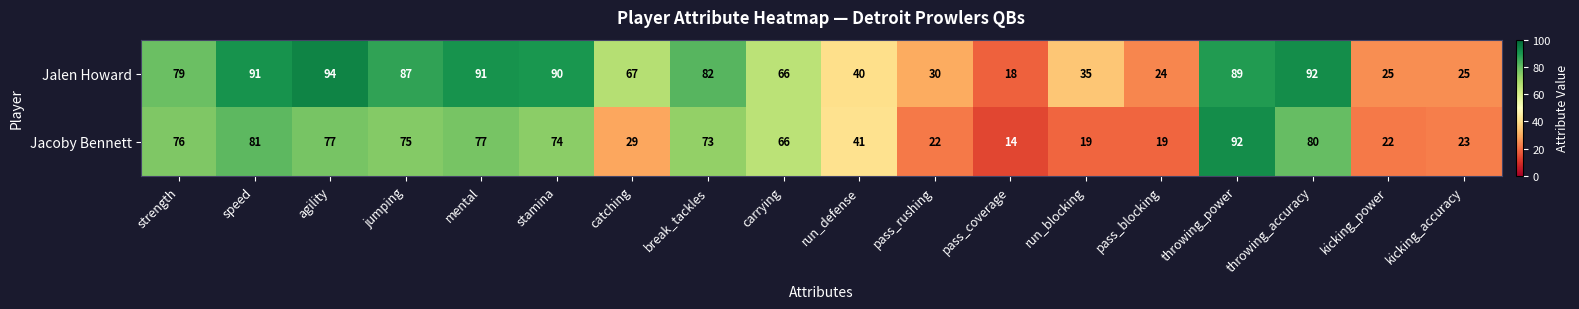

What is the smallest value displayed?

14